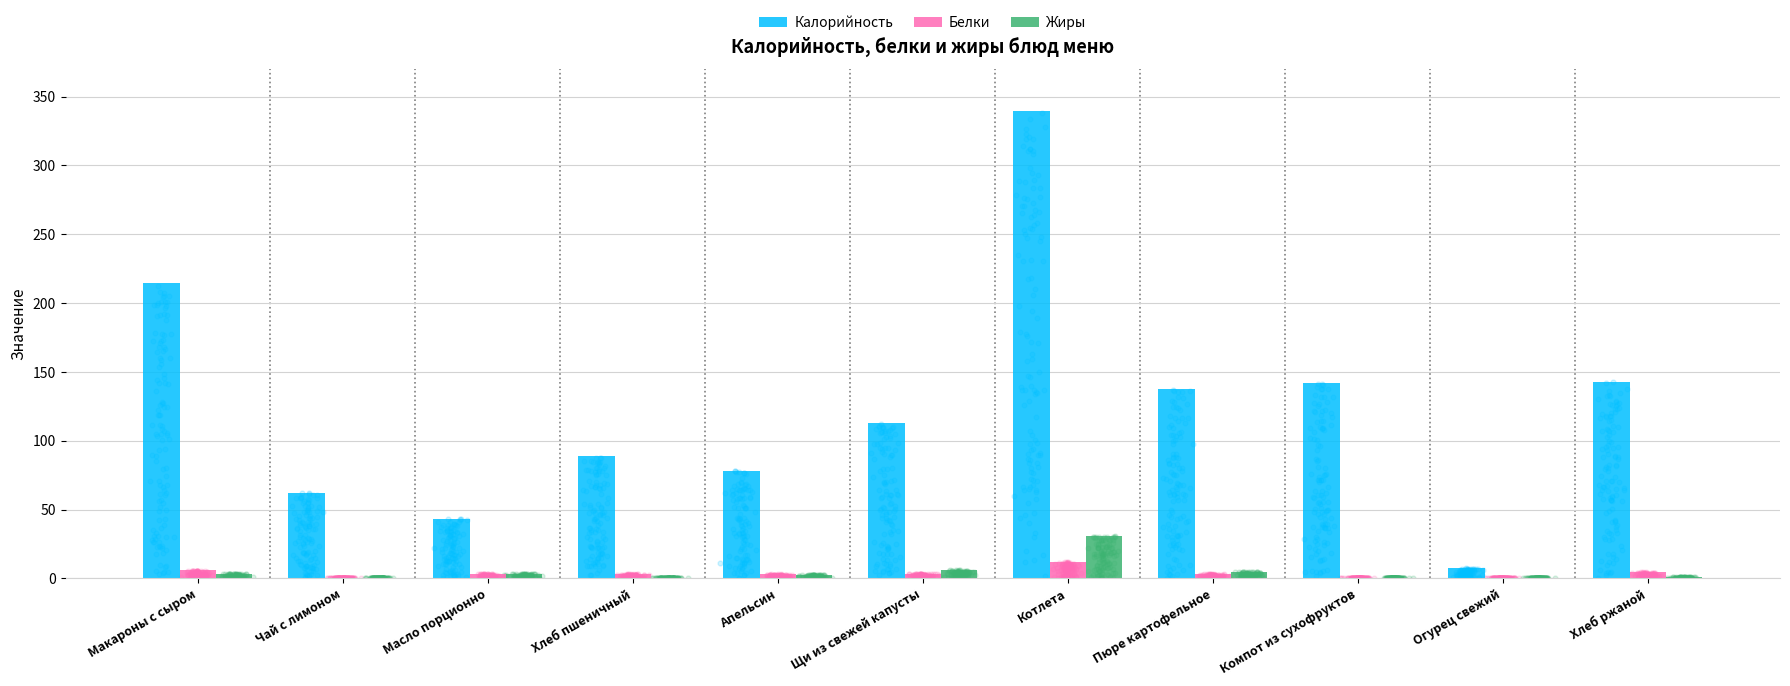

At which category is the sum across all series the highest?

Котлета